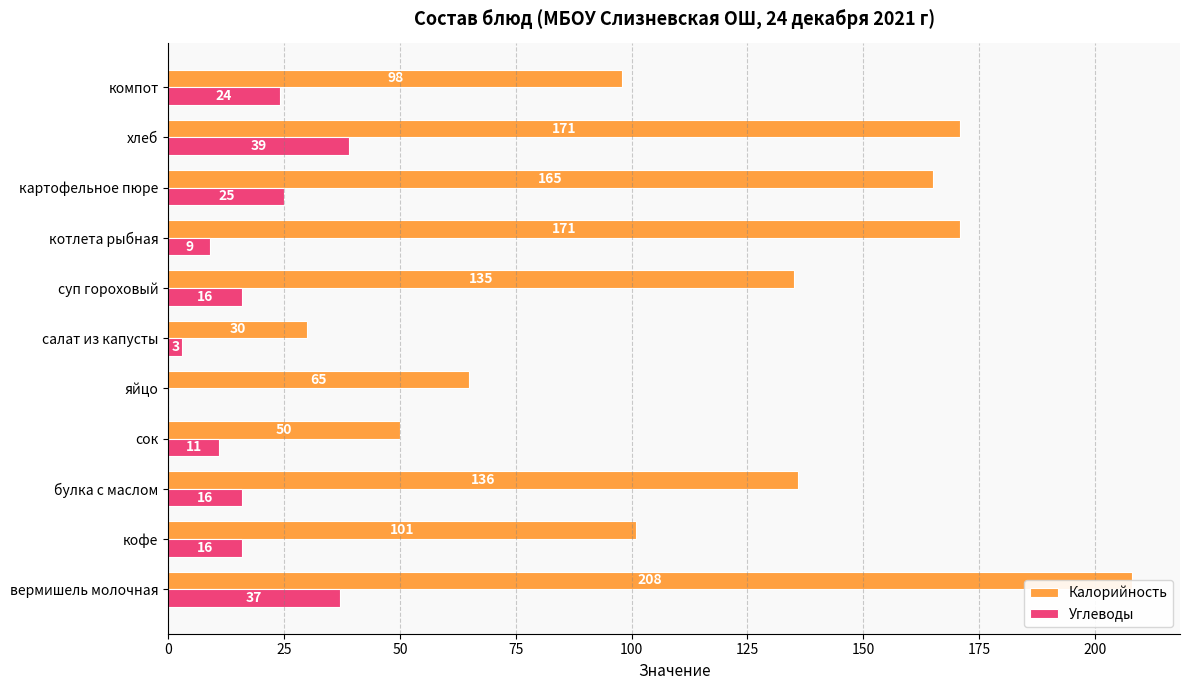

What is the difference between the highest and lowest values at компот?

74